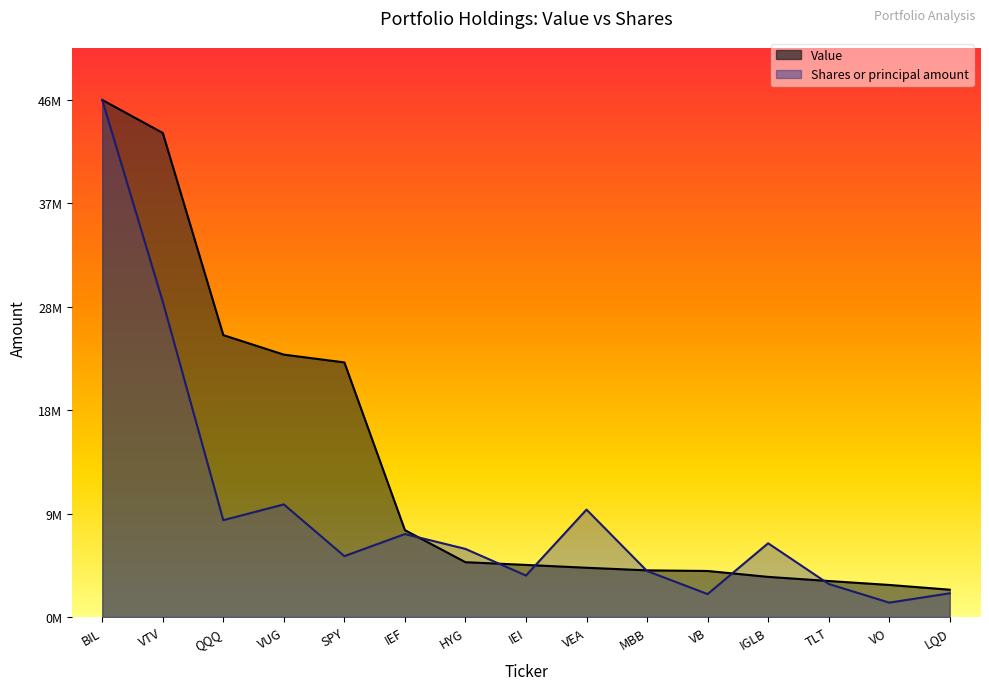

True or false: Value has more than 0 points higher than both neighbors.

False